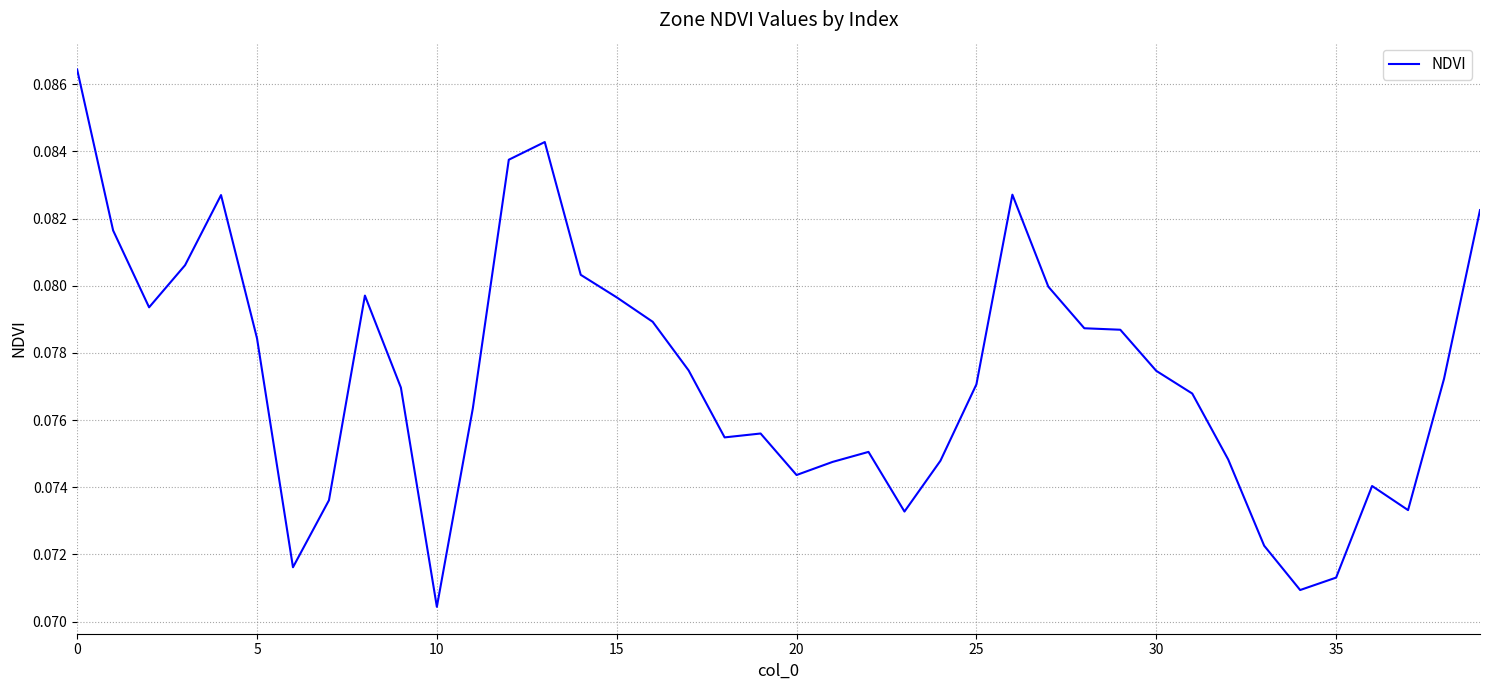

How many values are between 0 and 1?

40